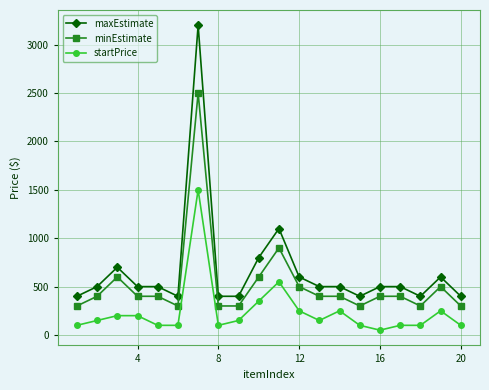

How many series are shown in this chart?

3